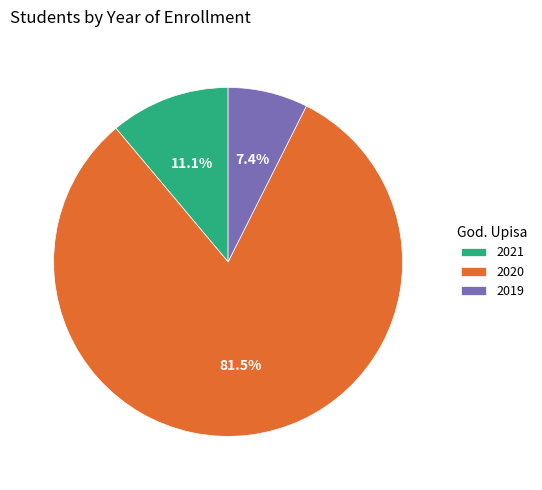

What is the largest slice in the pie chart?

2020